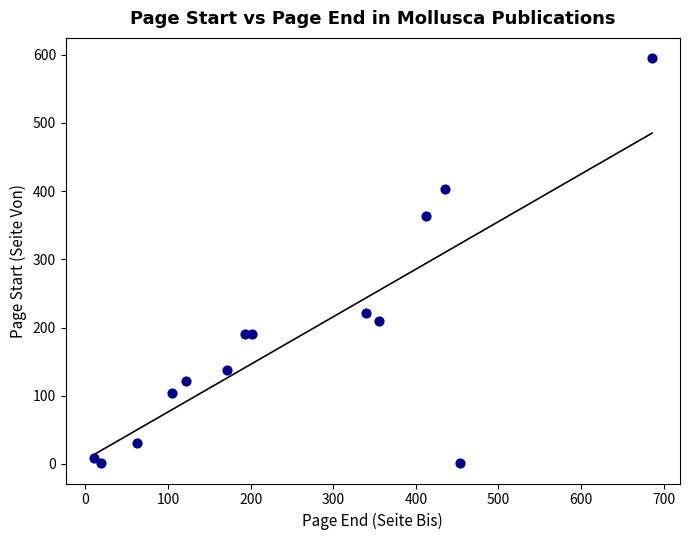

What Y value in the scatter plot is closest to 298?

363